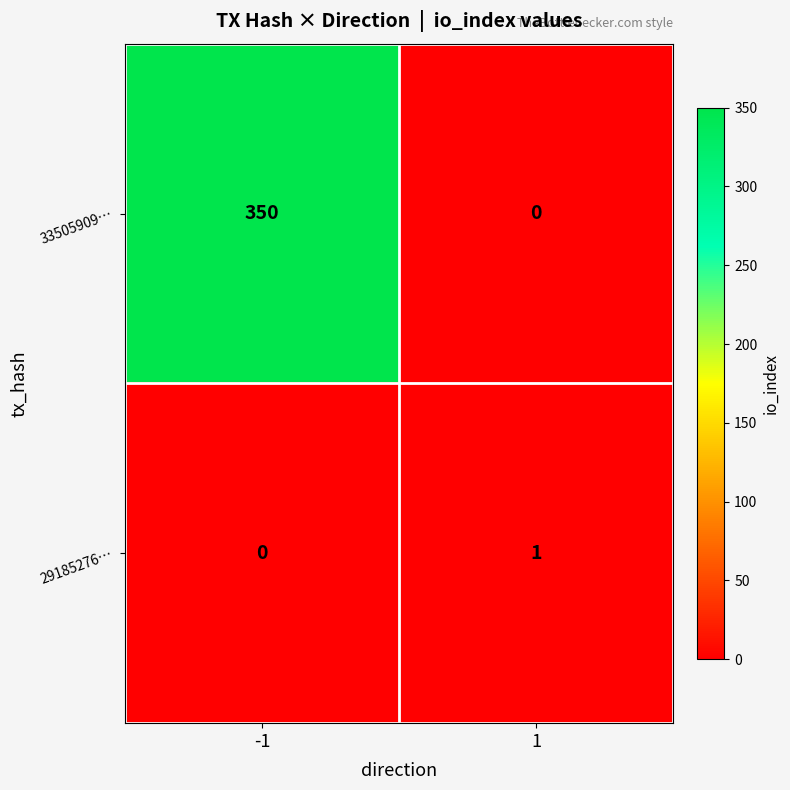

Reading left to right, list all the values displayed in this chart.

33505909…: 350	0
29185276…: 0	1